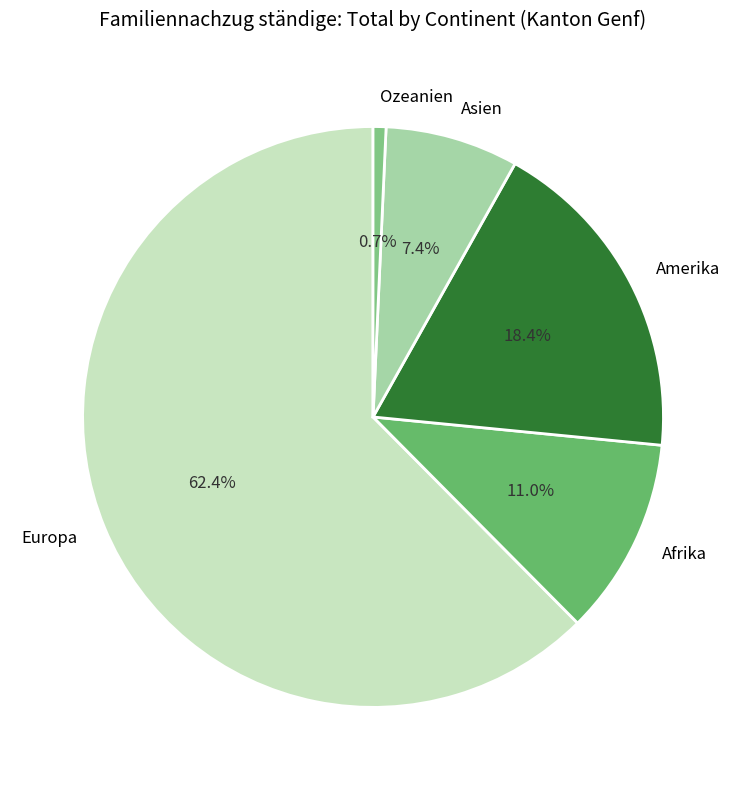

Is the sum of Afrika and Asien greater than half?

No